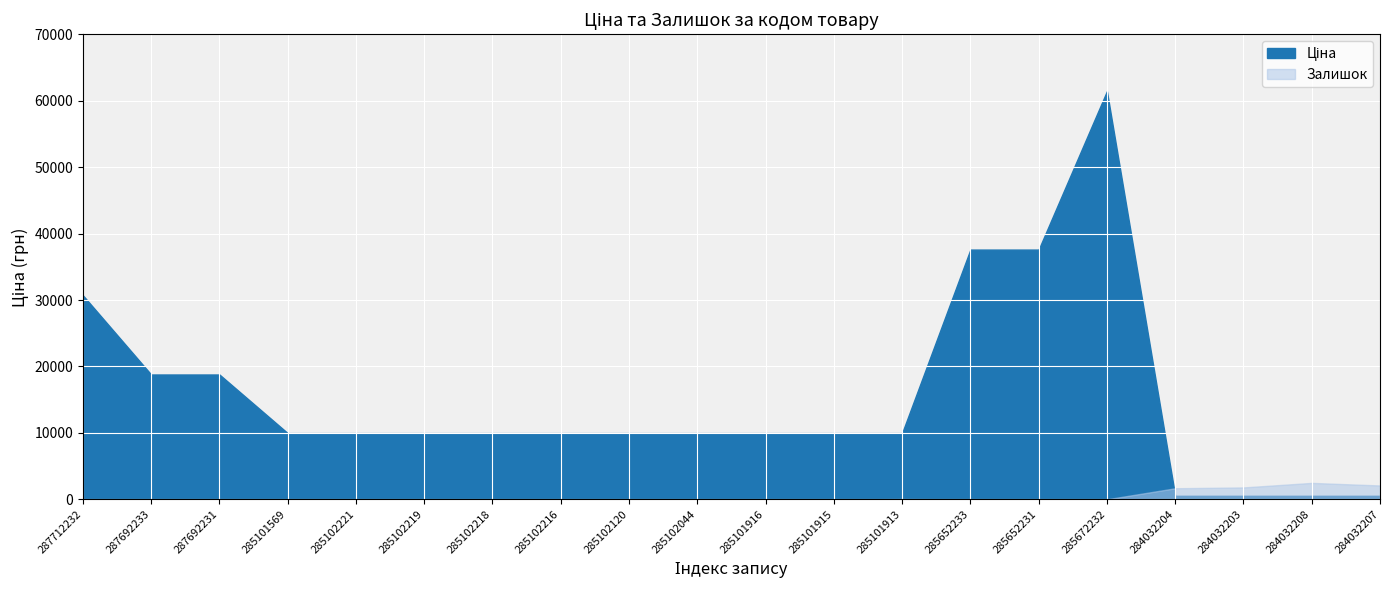

Where is Залишок nearest to the value 1241?

284032204